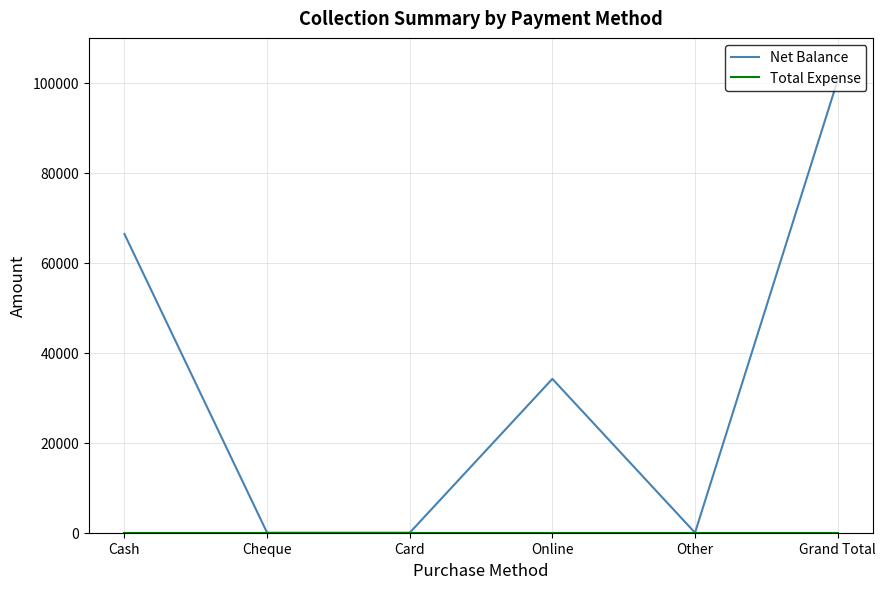

True or false: Net Balance has a value of 48603 at Online.

False